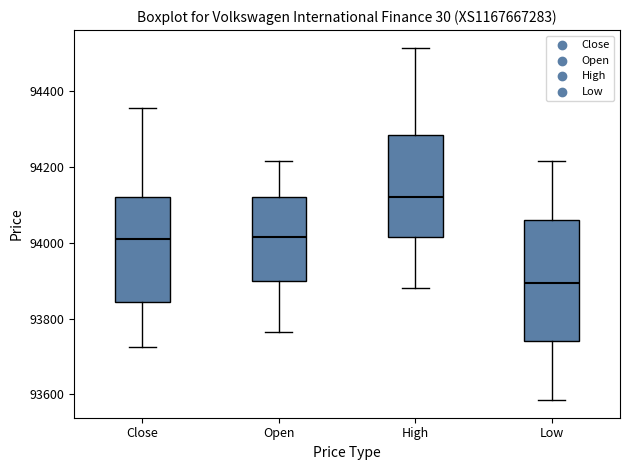

Reading left to right, transcribe this box plot: for each box, give where its median line is, the range the box spans, and where its two whiskers end, as read against the y-axis. The values are not printed on the chart, so give them approximately, as read against the axis.

Close: median 94020, box 93840 to 94120, whiskers 93720 to 94360
Open: median 94020, box 93900 to 94120, whiskers 93760 to 94220
High: median 94120, box 94020 to 94280, whiskers 93880 to 94520
Low: median 93900, box 93740 to 94060, whiskers 93580 to 94220